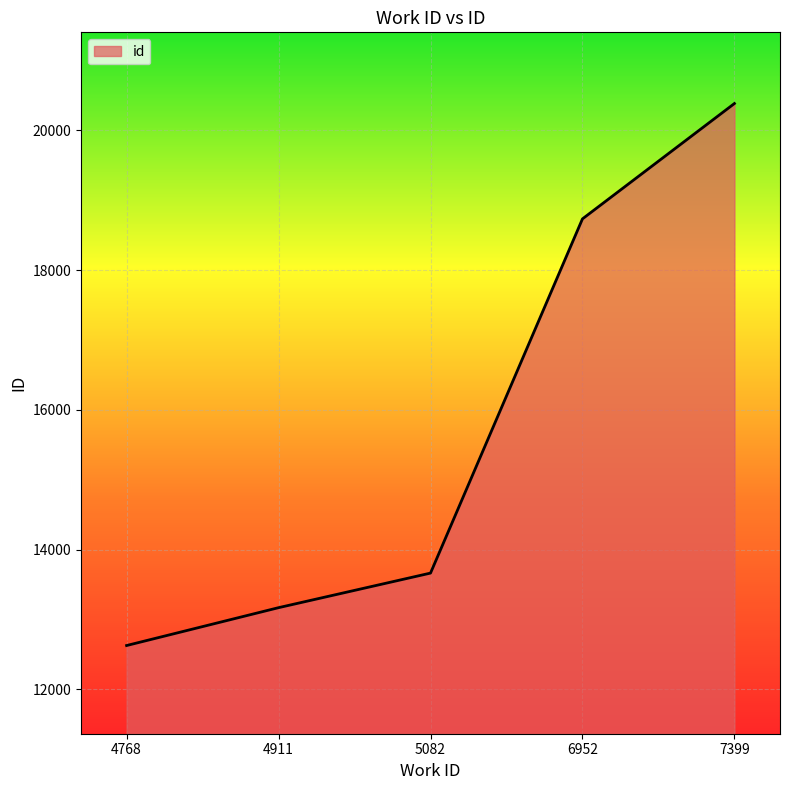

Which has a higher value, 6952 or 4768?

6952